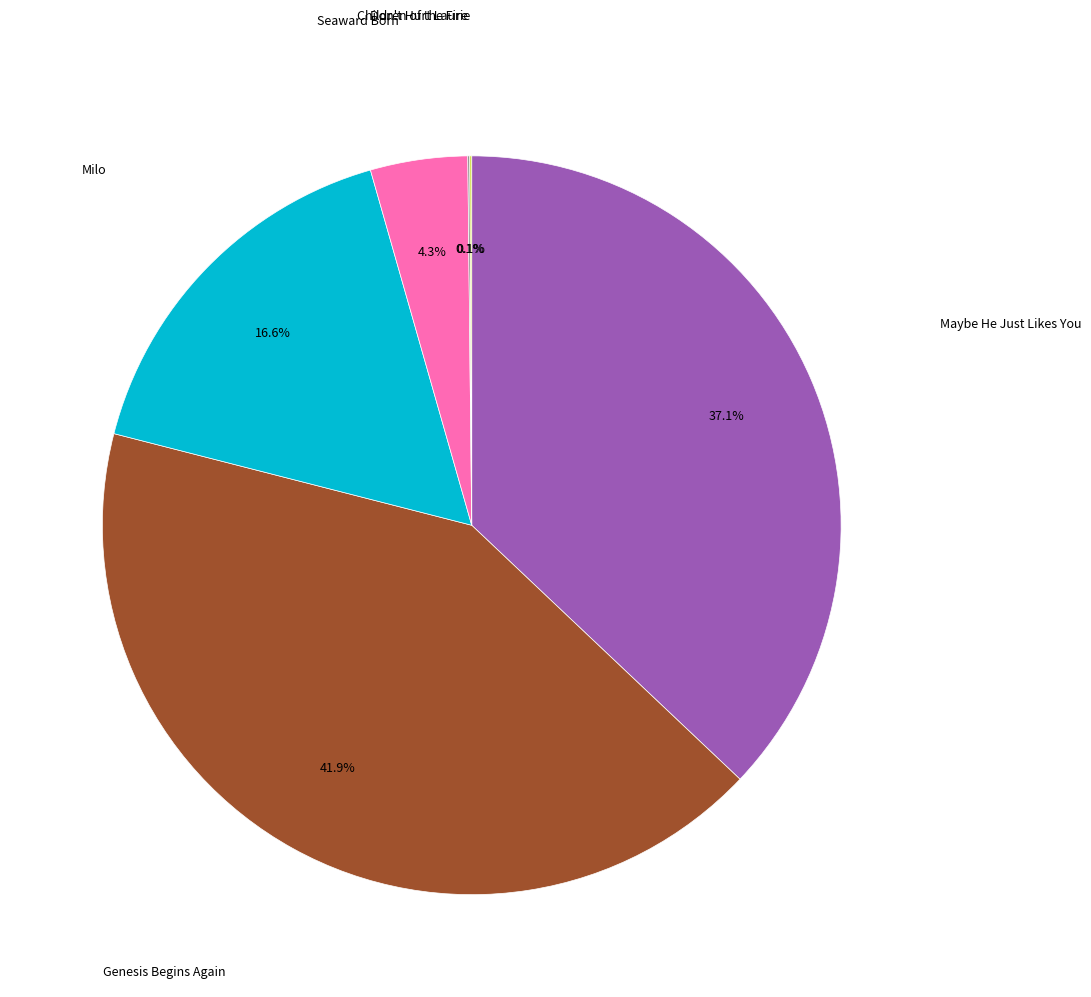

Is there any slice that represents more than half of the pie?

No